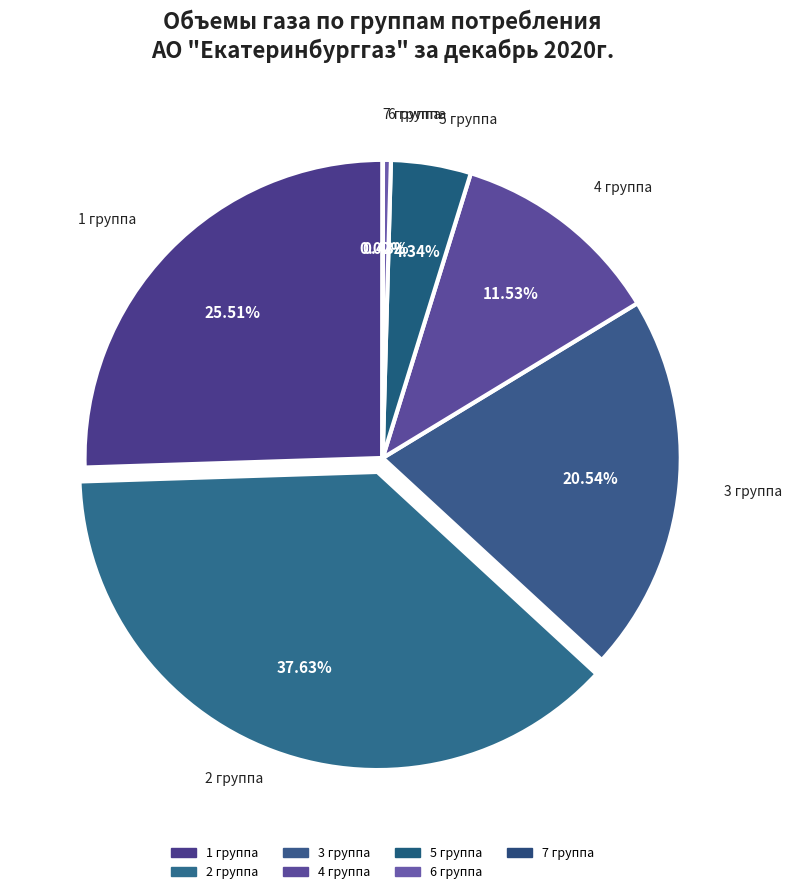

Which category has the biggest portion of the pie?

2 группа